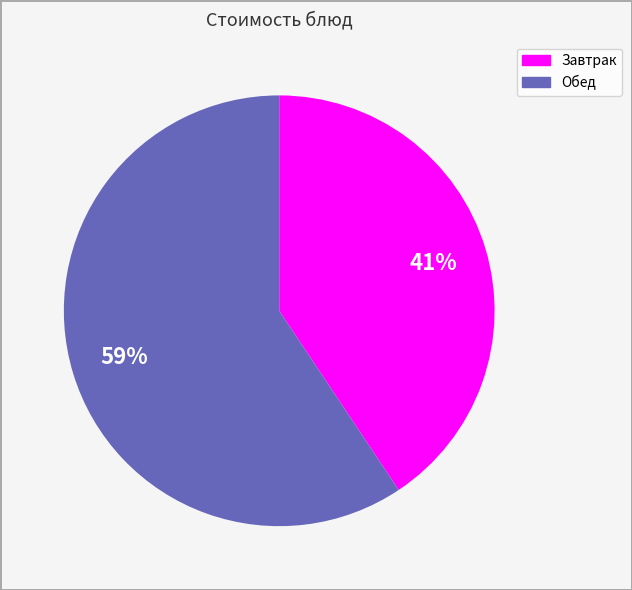

Is it true that Завтрак is 46% of the pie?

False